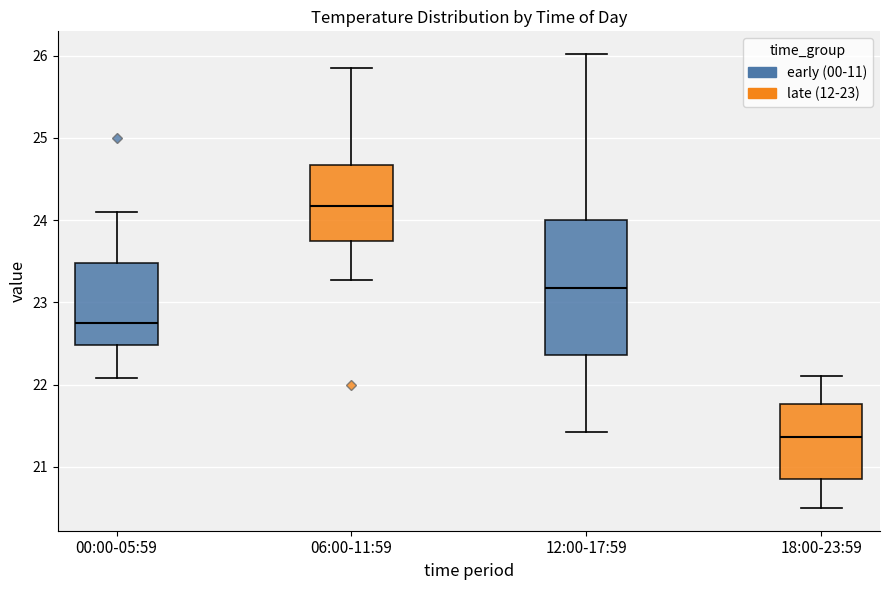

Reading left to right, transcribe this box plot: for each box, give where its median line is, the range the box spans, and where its two whiskers end, as read against the y-axis. The values are not printed on the chart, so give them approximately, as read against the axis.

00:00-05:59: median 22.8, box 22.5 to 23.5, whiskers 22.1 to 24.1
06:00-11:59: median 24.2, box 23.7 to 24.7, whiskers 23.3 to 25.9
12:00-17:59: median 23.2, box 22.4 to 24.0, whiskers 21.4 to 26.0
18:00-23:59: median 21.4, box 20.9 to 21.8, whiskers 20.5 to 22.1